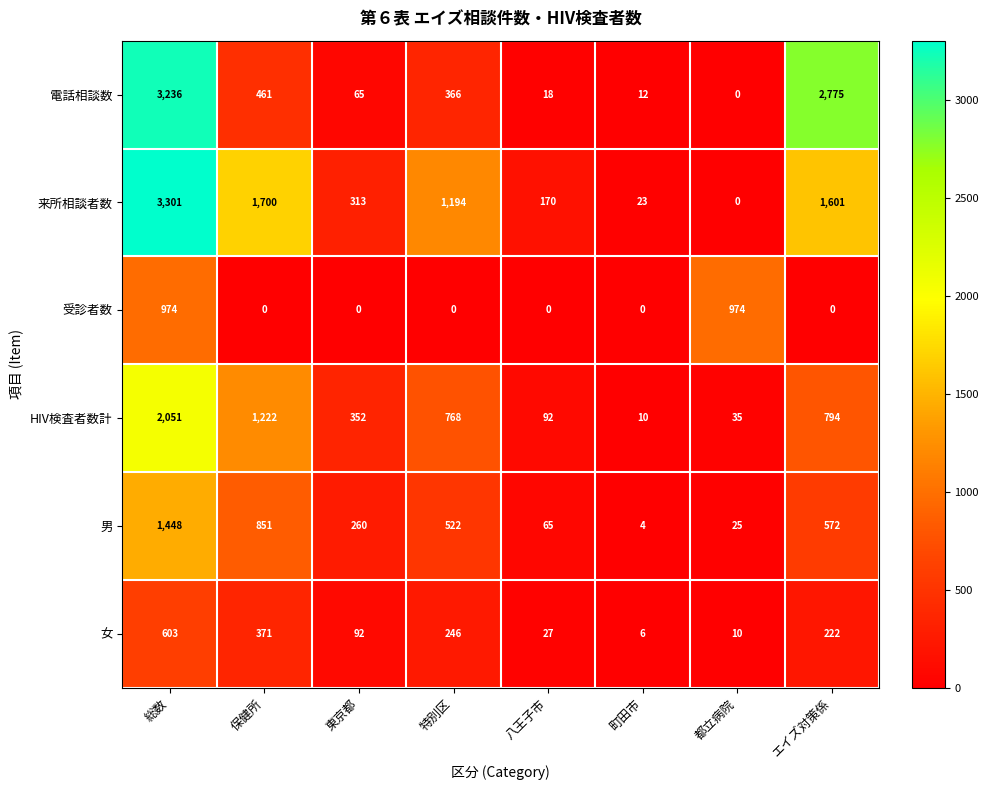

At which label does 電話相談数 reach its minimum?

都立病院